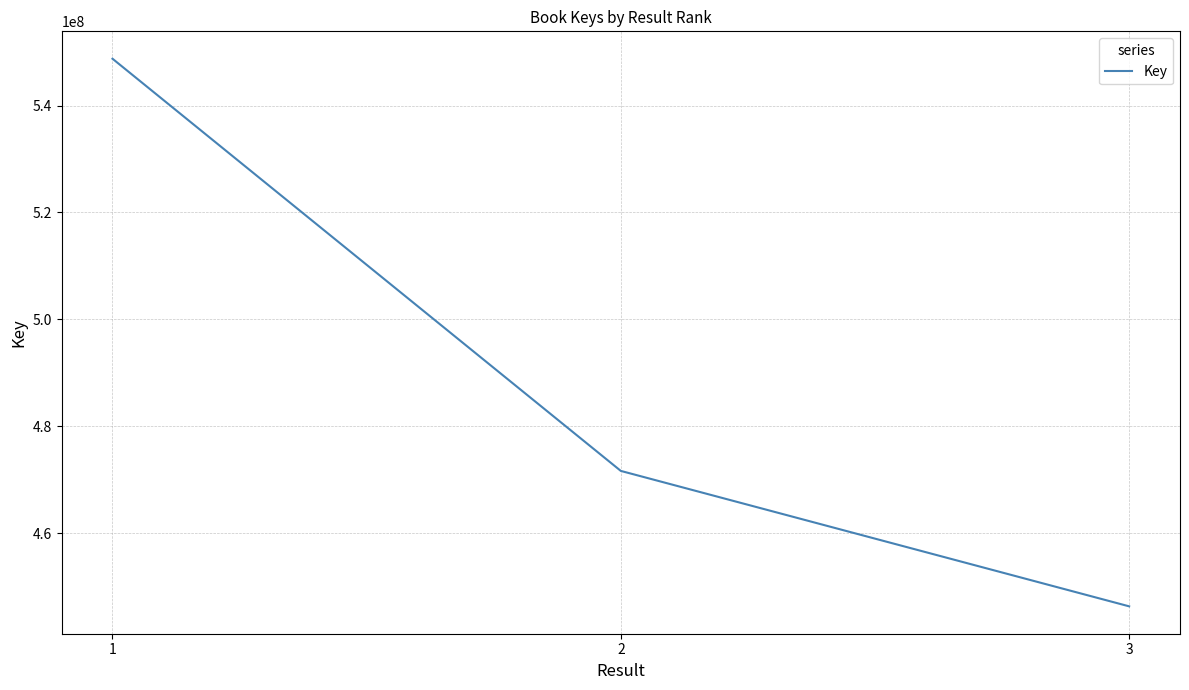

What is the change in value from 1 to 2?

-77140544